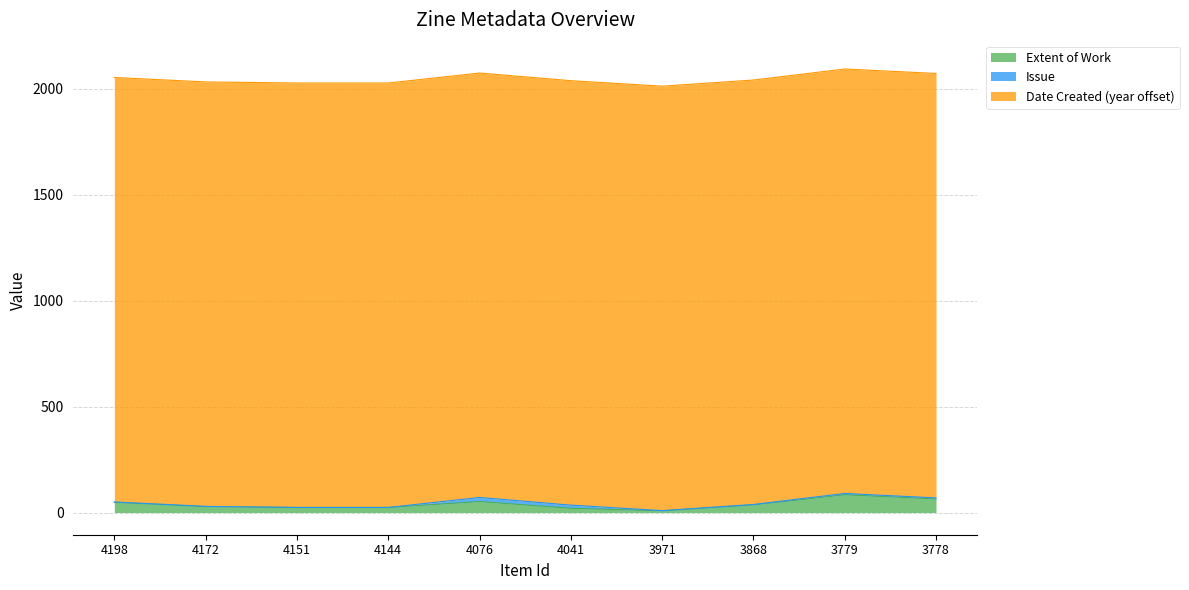

Reading left to right, what are all the values shown in this chart?

Extent of Work: 4198=48	4172=28	4151=24	4144=24	4076=52	4041=20	3971=8	3868=36	3779=84	3778=64
Issue: 4198=2	4172=1	4151=0	4144=0	4076=19	4041=15	3971=1	3868=2	3779=6	3778=5
Date Created (year offset): 4198=2002	4172=2002	4151=2002	4144=2002	4076=2002	4041=2002	3971=2002	3868=2002	3779=2002	3778=2002